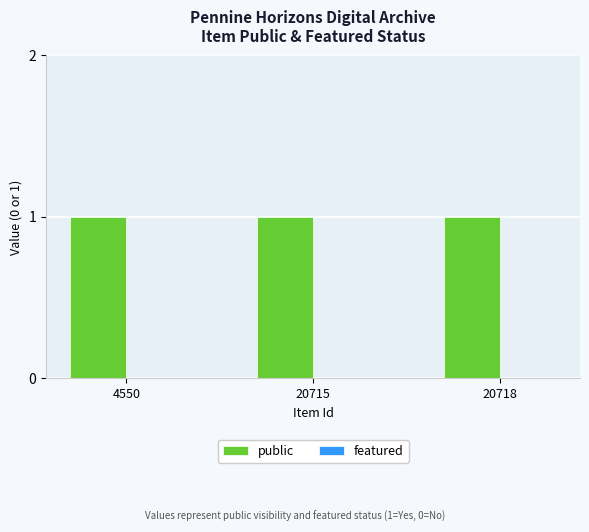

At 20715, list the series in order from largest to smallest.

public, featured